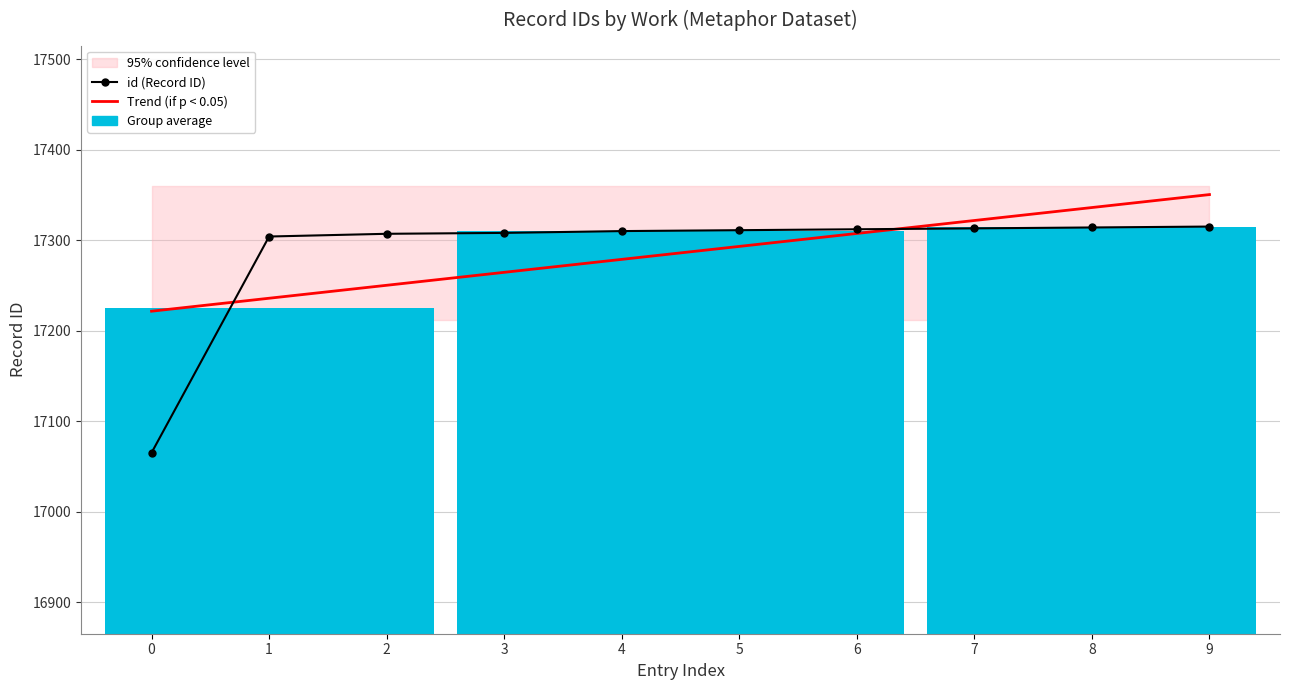

List the series in order of their overall mean, highest first.

id (Record ID), Trend (if p < 0.05)